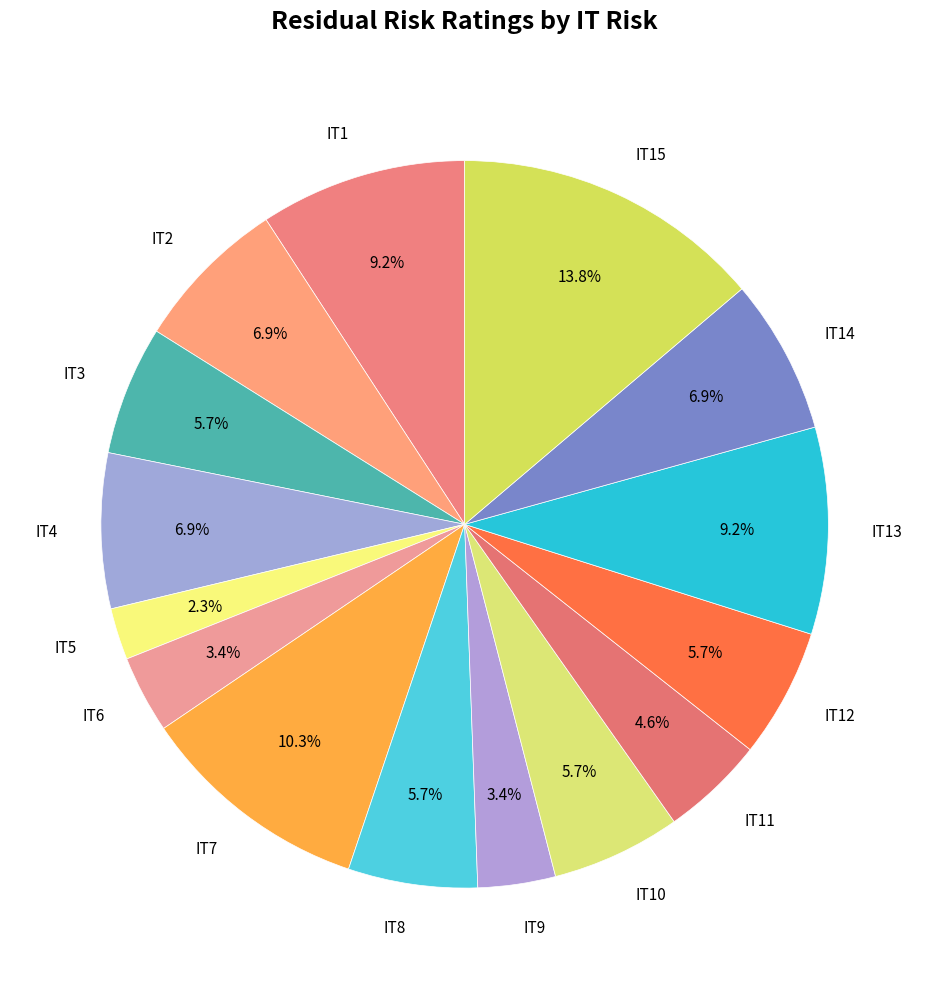

How much of the chart is everything except IT8?

94.3%